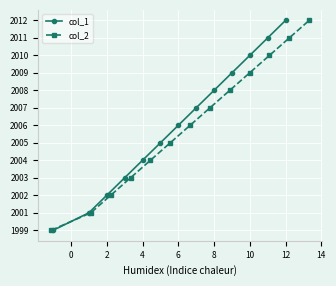

At which category does the chart reach its peak across all series?

12